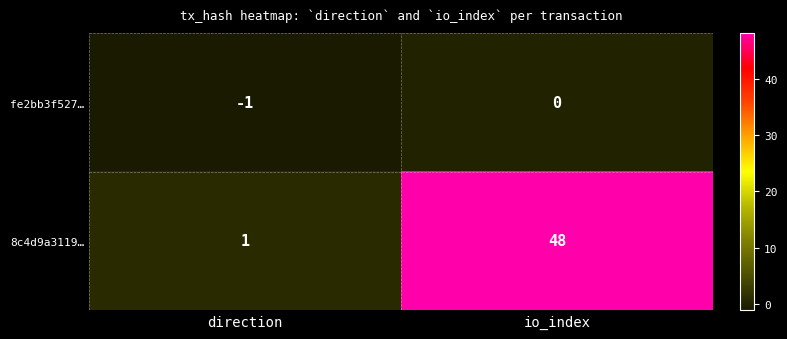

Count the number of data series in this chart.

2